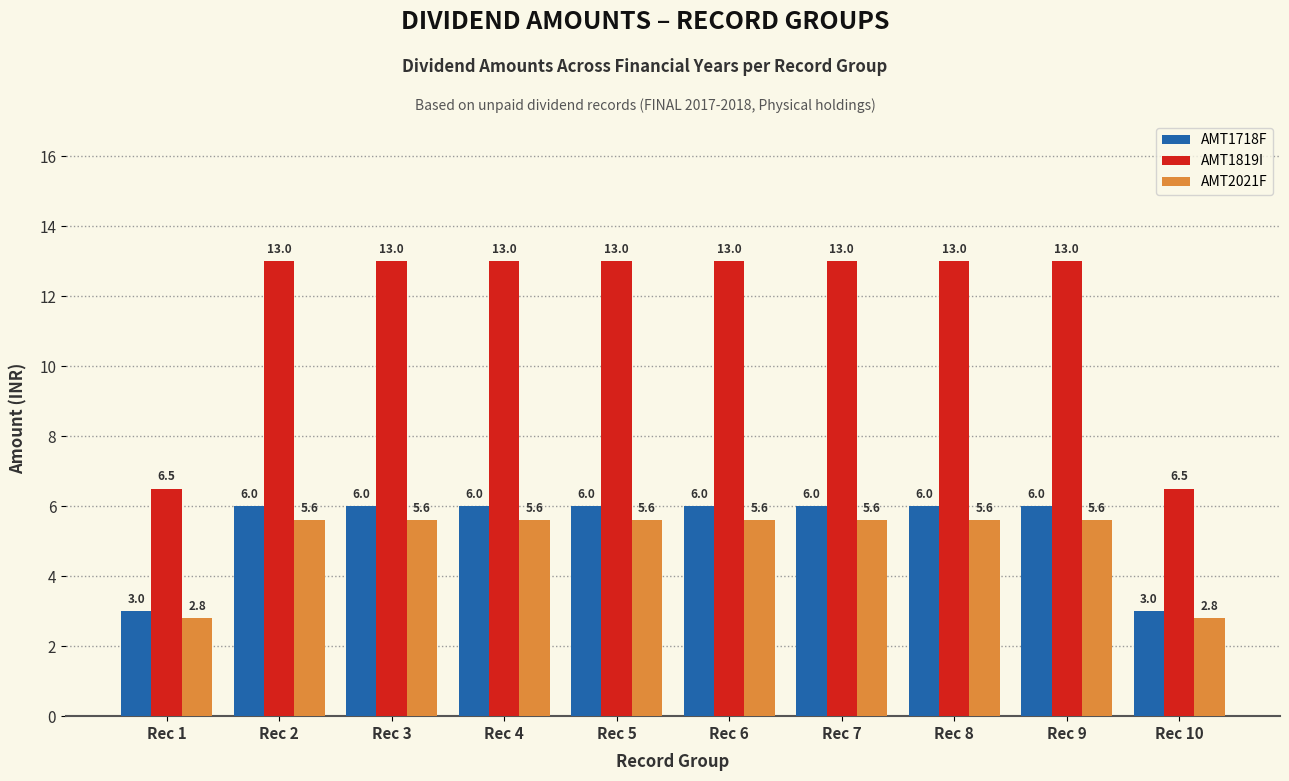

Rank the series by their maximum value, from highest to lowest.

AMT1819I, AMT1718F, AMT2021F